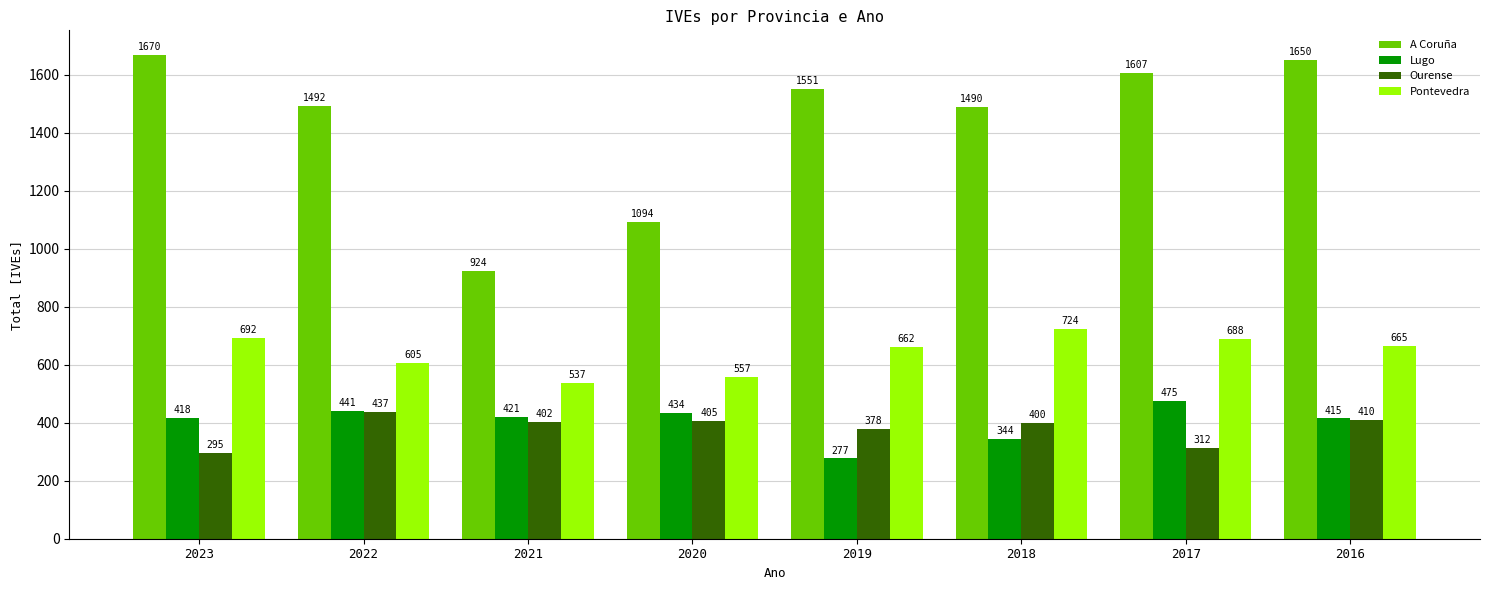

Where is Pontevedra nearest to the value 630?

2022